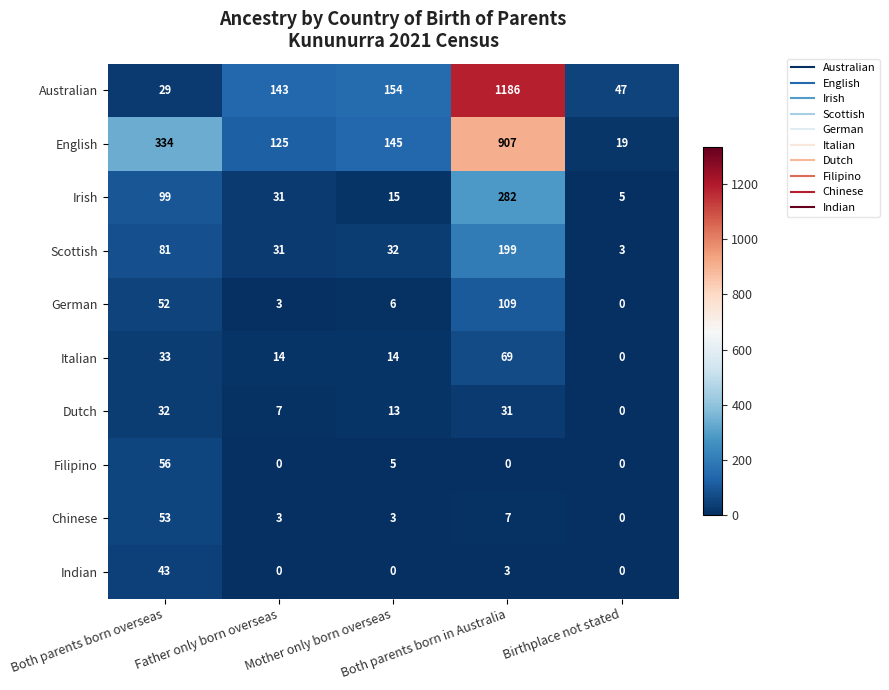

How many data points does each series have?

5